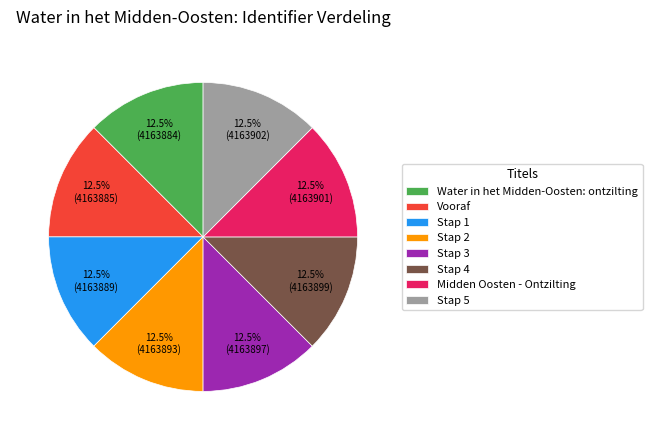

How much of the chart is everything except Water in het Midden-Oosten: ontzilting?

87.5%